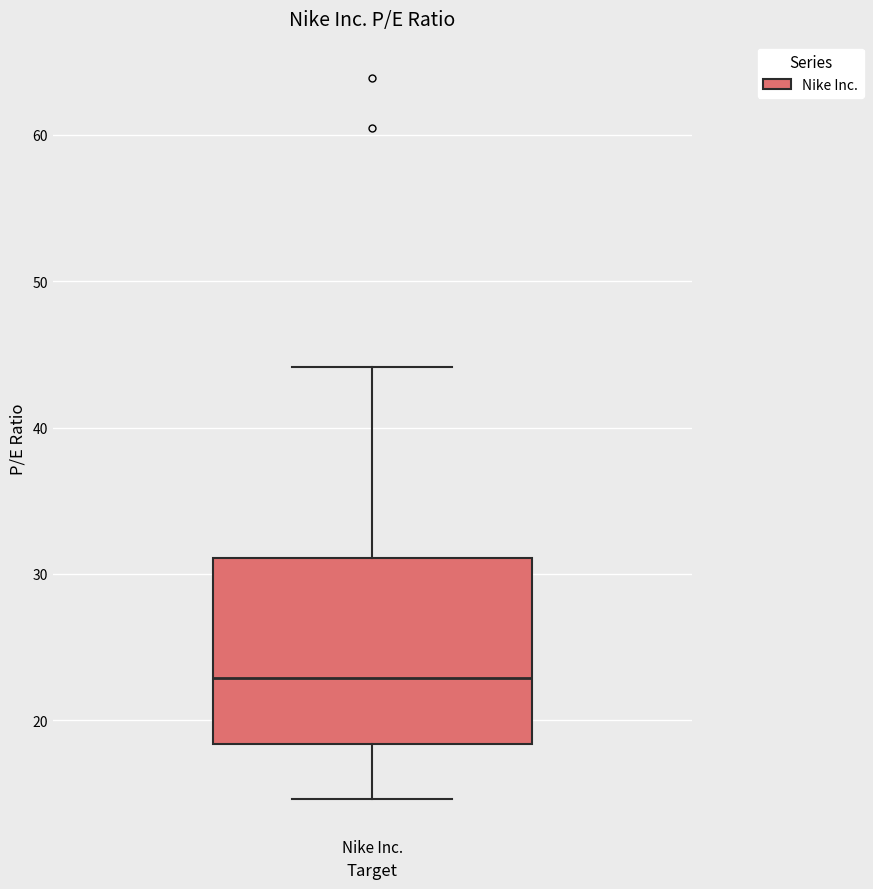

Where does the upper whisker of the box for Nike Inc. end on the y-axis? The values are not printed on the chart, so give them approximately, as read against the axis.

44